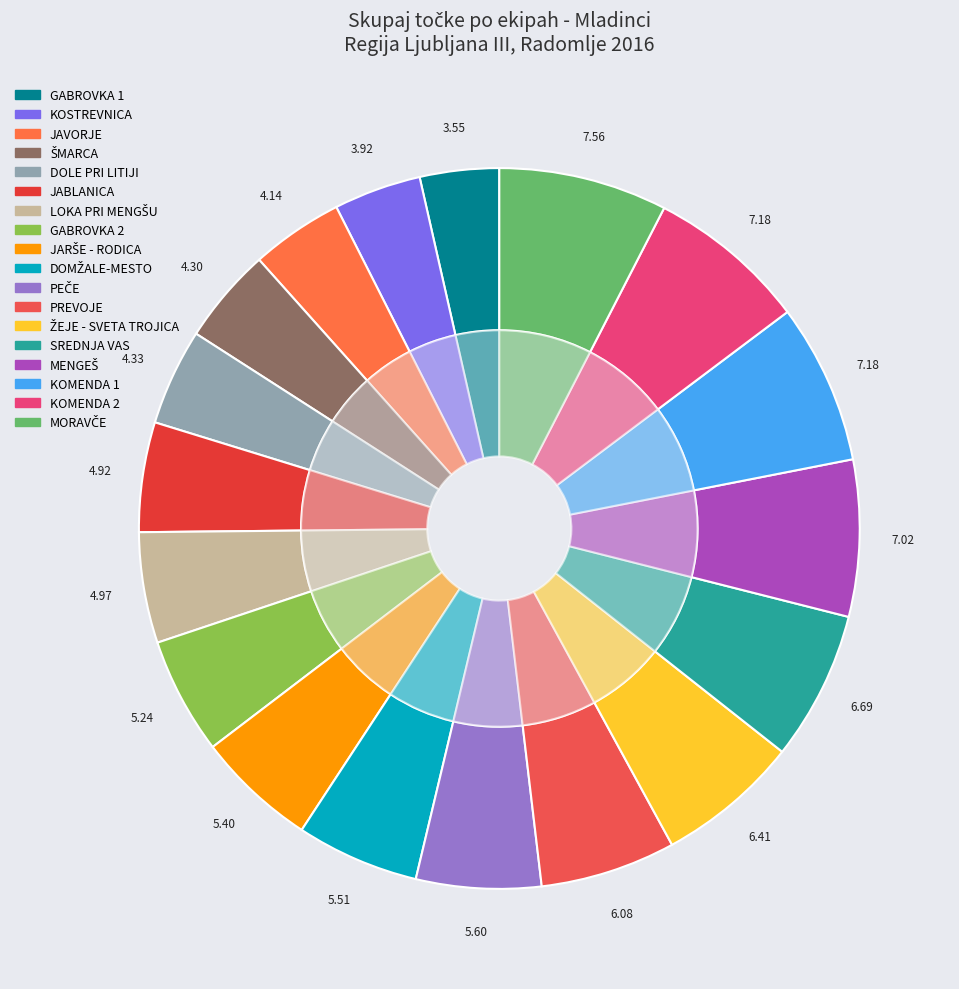

Is it true that KOMENDA 1 is 13% of the pie?

False